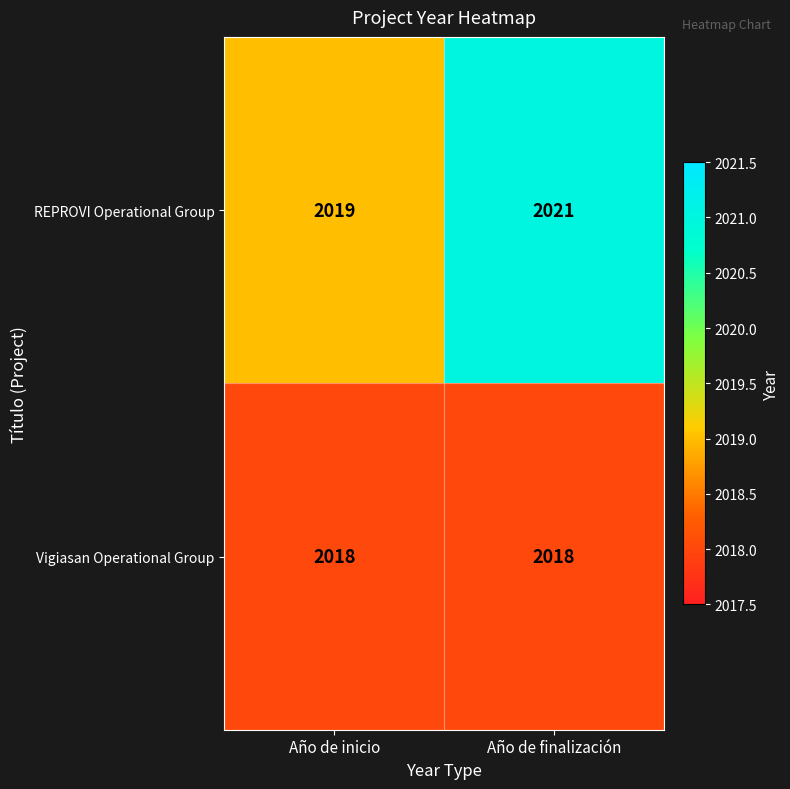

What is the difference between the highest and lowest values at Año de finalización?

3